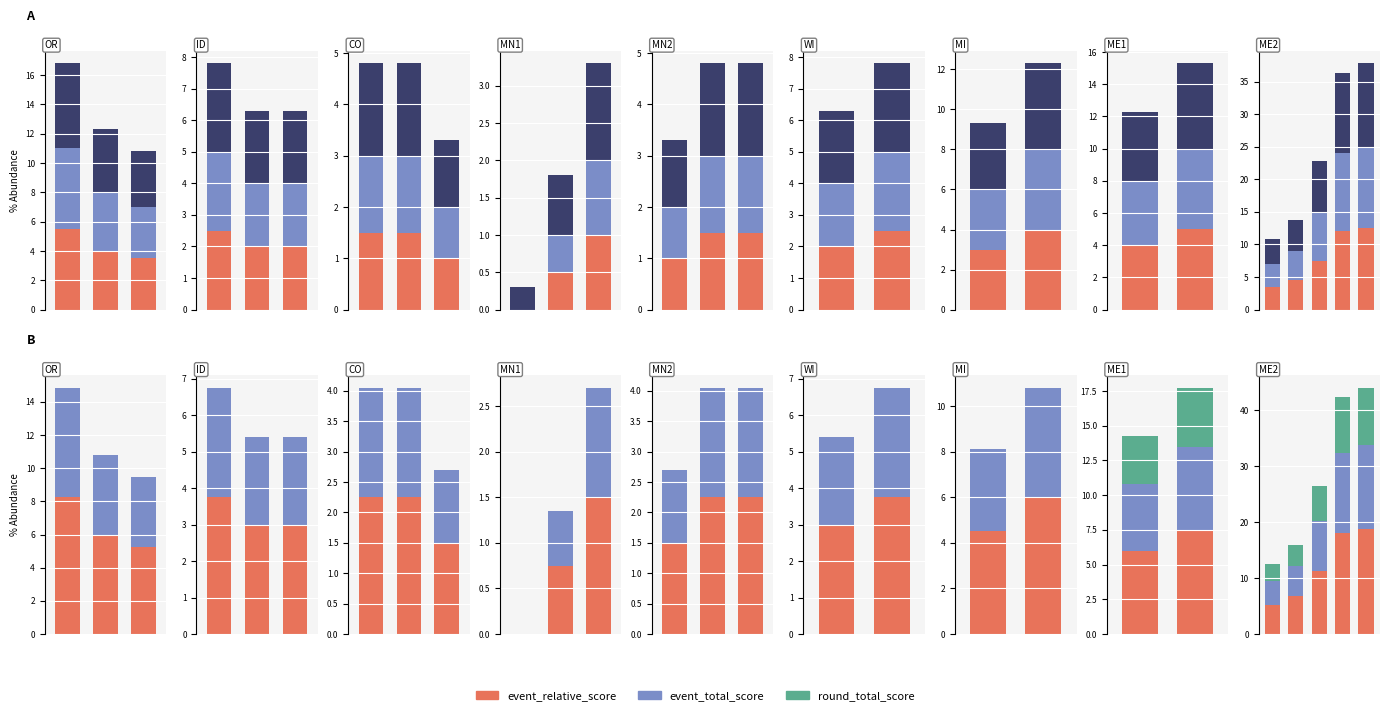

The round_total_score series shows 6.2 at 2. True or false?

True